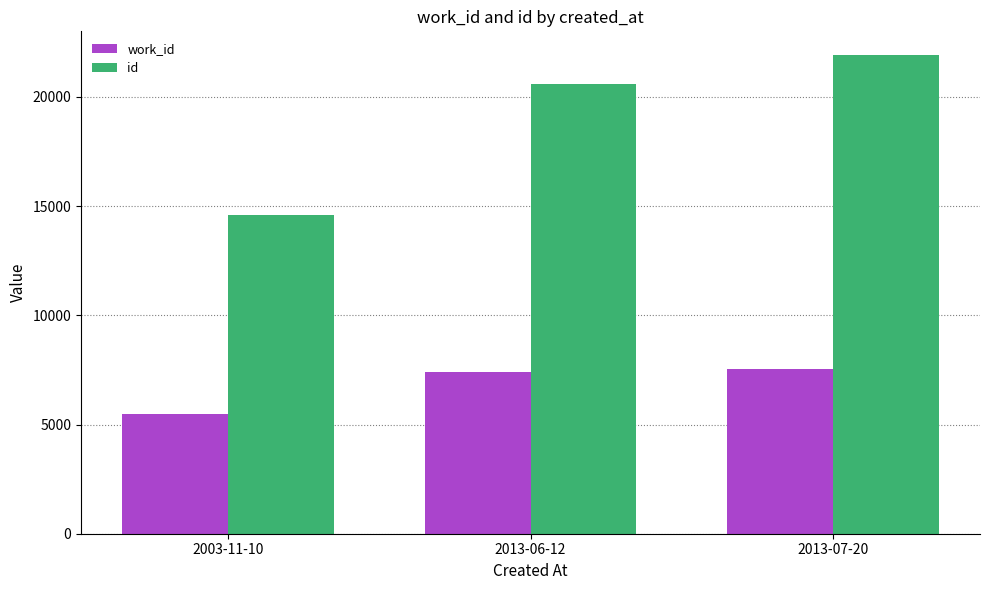

Reading left to right, extract all data points from this chart.

work_id: 5462	7411	7551
id: 14609	20571	21908